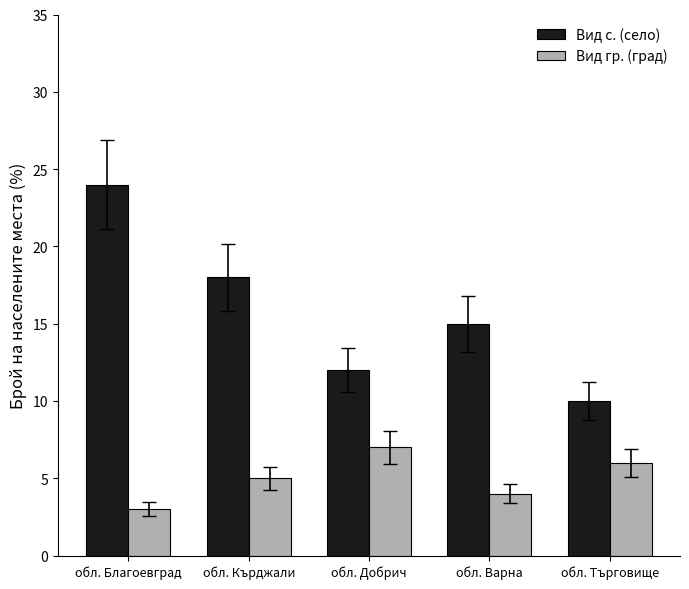

Is the value of Вид с. (село) at обл. Варна greater than the value of Вид гр. (град) at обл. Добрич?

Yes